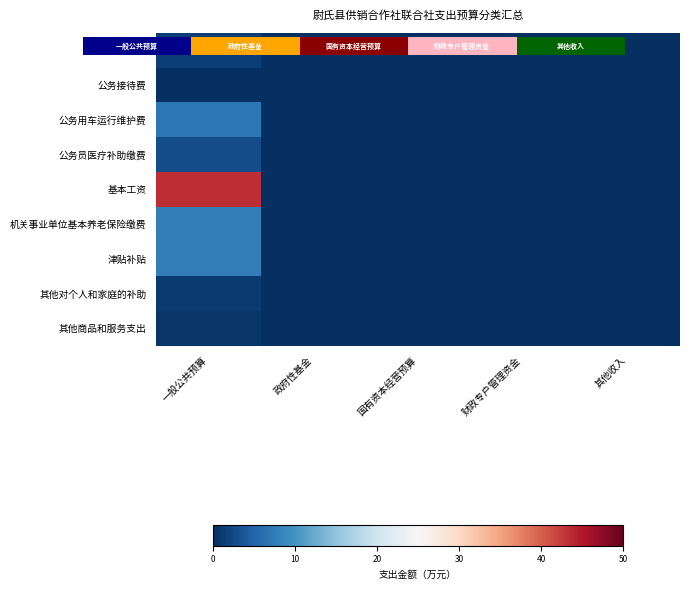

What is the sum of all 其他商品和服务支出 values?

0.7